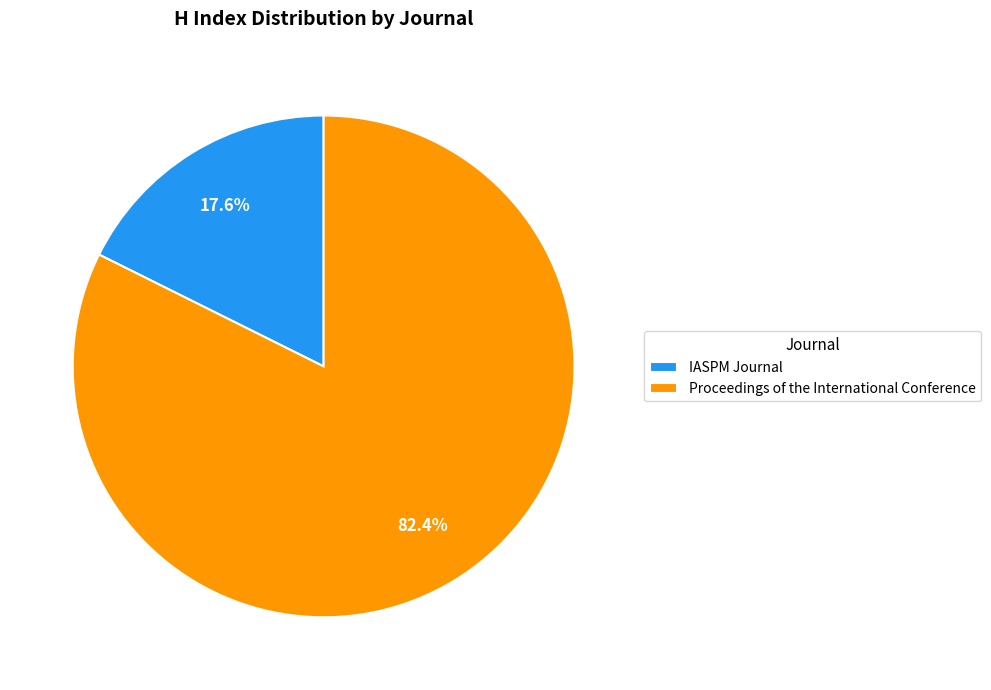

Is there a majority slice in this chart?

Yes